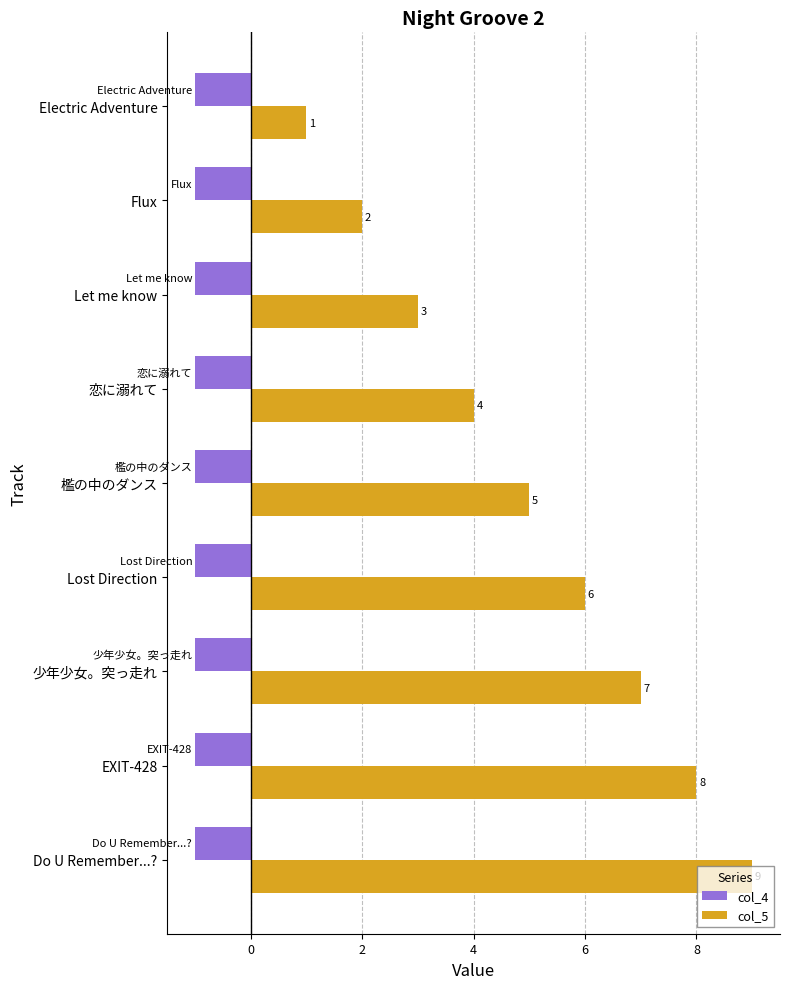

True or false: col_4 has a value of -1 at Lost Direction.

True